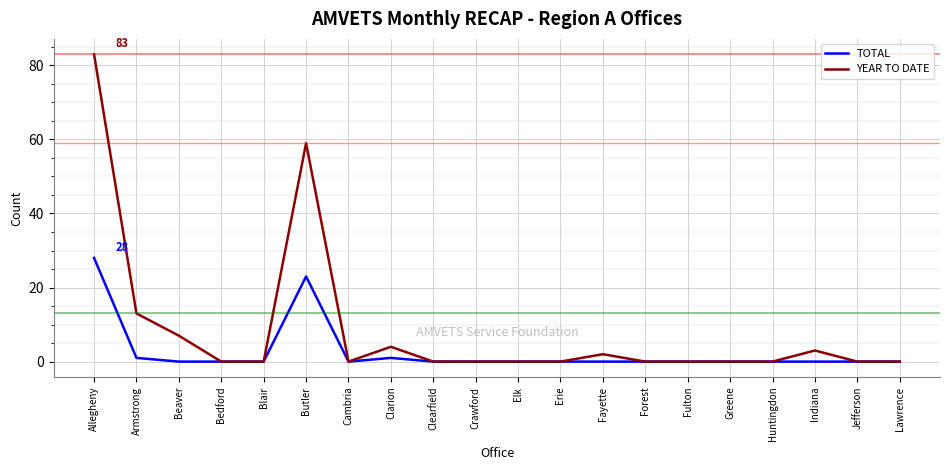

Between Fayette and Lawrence, which series saw the biggest shift?

YEAR TO DATE